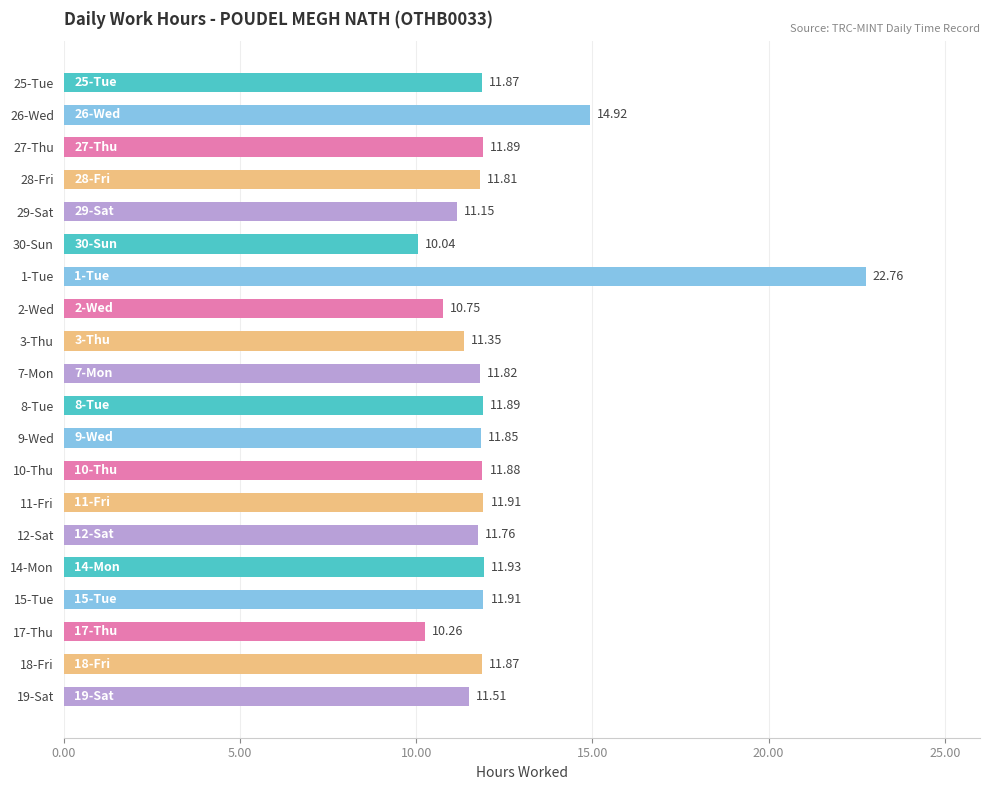

Which category has the highest value across all series?

1-Tue